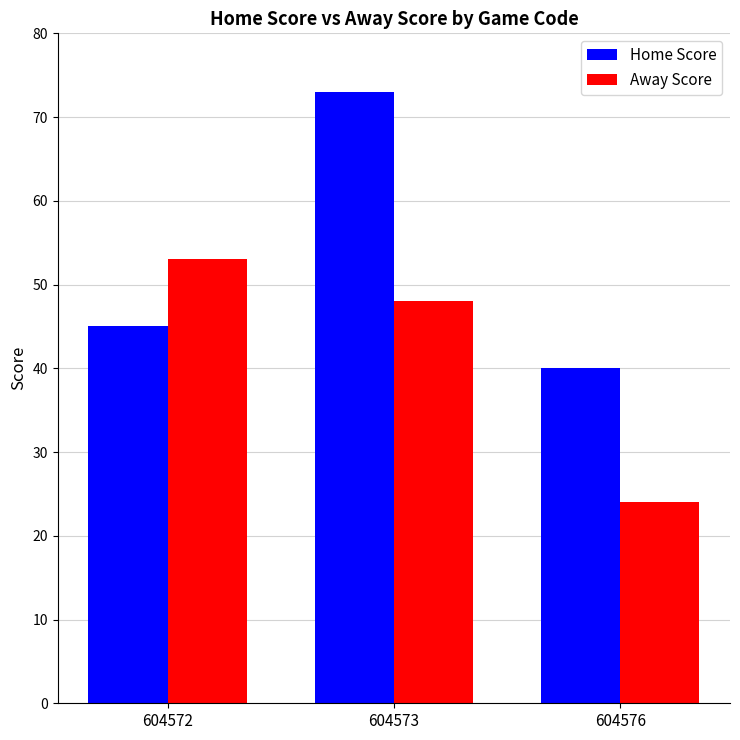

What is the difference between the maximum and minimum values in the Away Score series?

29